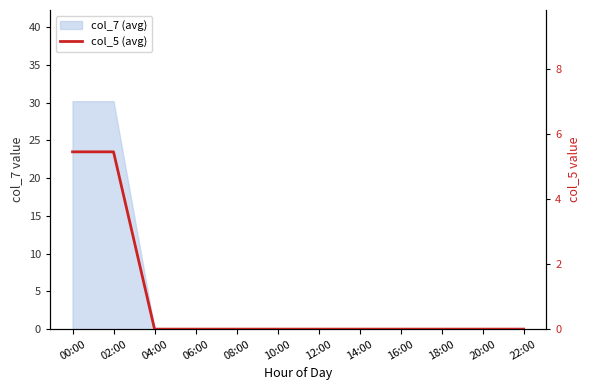

What is the average value?

0.9